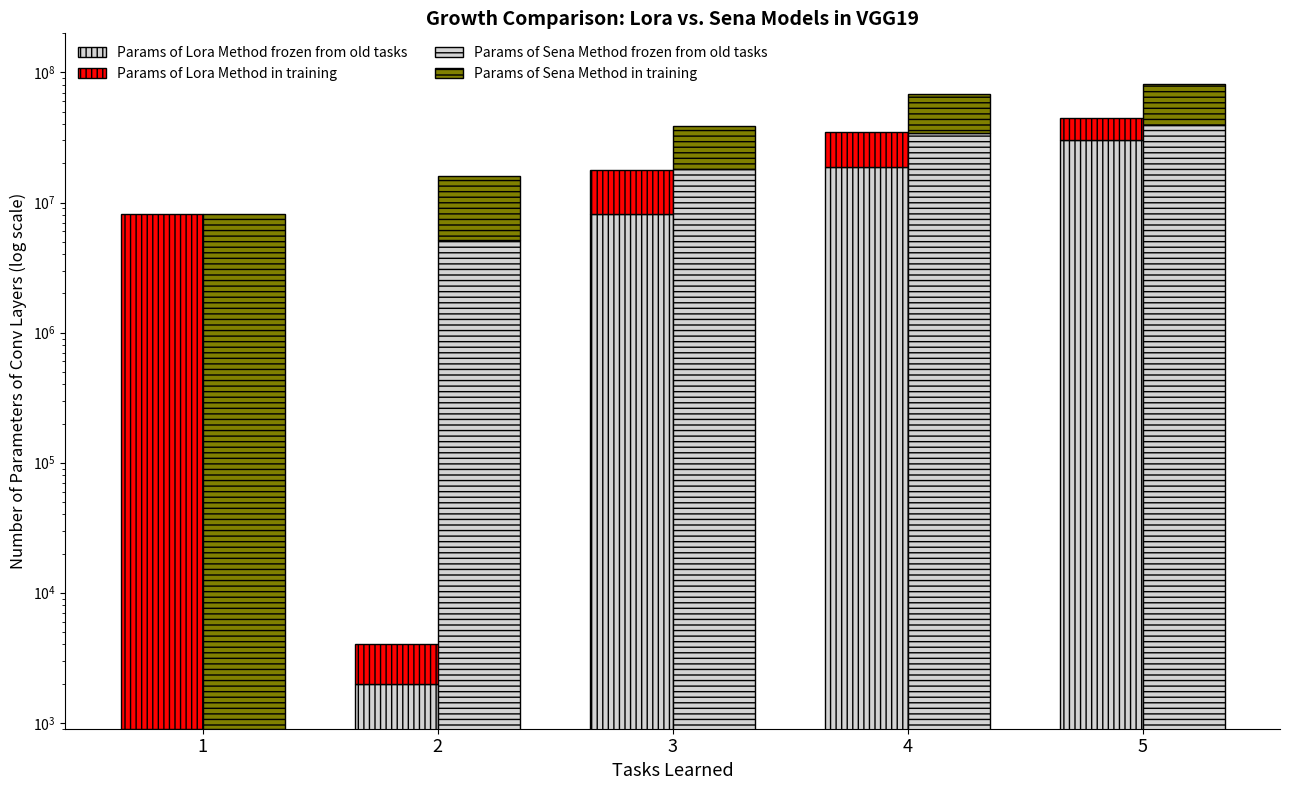

What is the difference between the maximum and minimum values in the Params of Lora Method in training series?

16220500